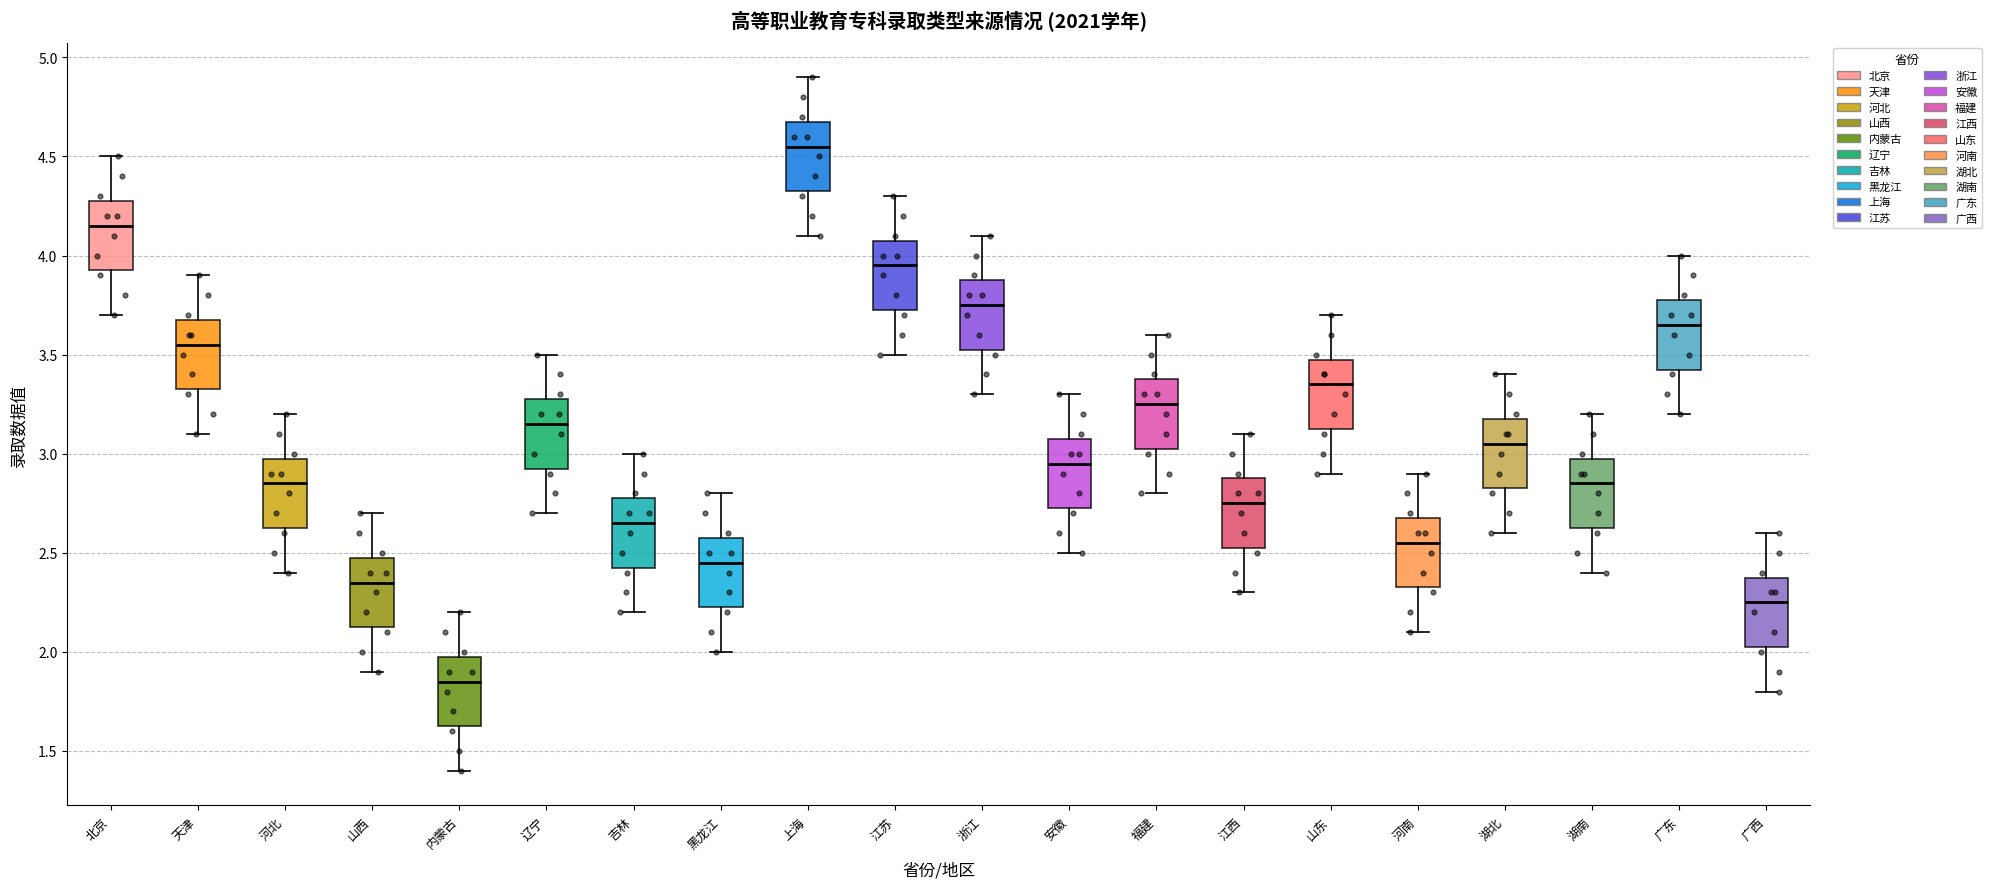

Which box has the lowest median line?

内蒙古